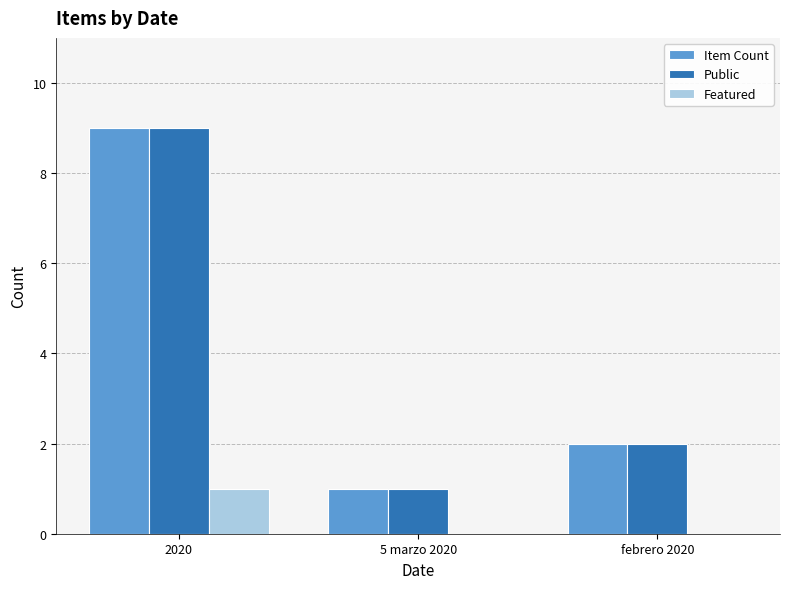

At which category is the sum across all series the highest?

2020